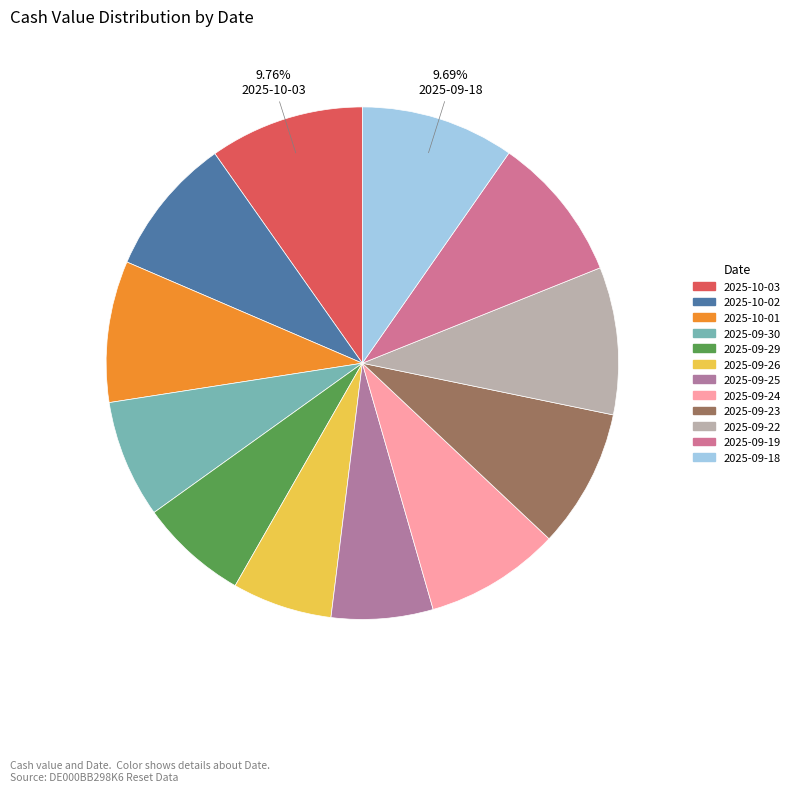

Is the sum of 2025-09-22 and 2025-09-26 greater than half?

No